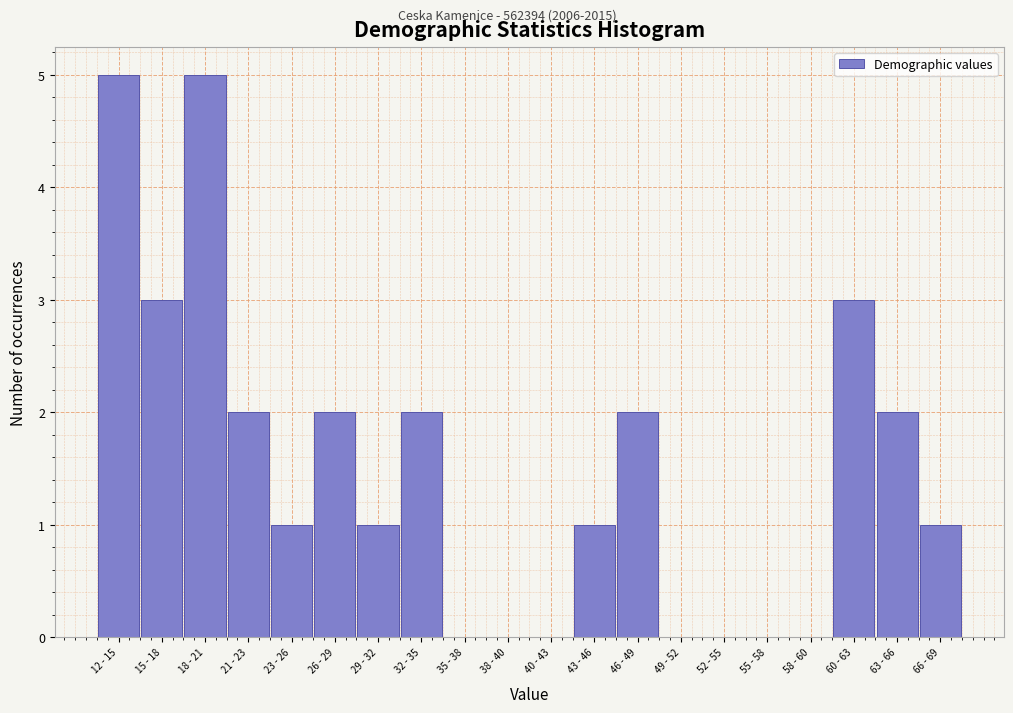

Reading left to right, extract all data points from this chart.

12 - 15=5	15 - 18=3	18 - 21=5	21 - 23=2	23 - 26=1	26 - 29=2	29 - 32=1	32 - 35=2	35 - 38=0	38 - 40=0	40 - 43=0	43 - 46=1	46 - 49=2	49 - 52=0	52 - 55=0	55 - 58=0	58 - 60=0	60 - 63=3	63 - 66=2	66 - 69=1